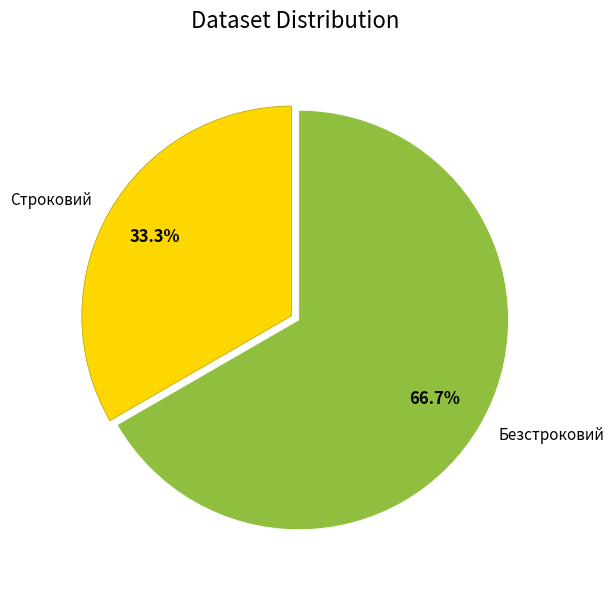

Which category has the biggest portion of the pie?

Безстроковий